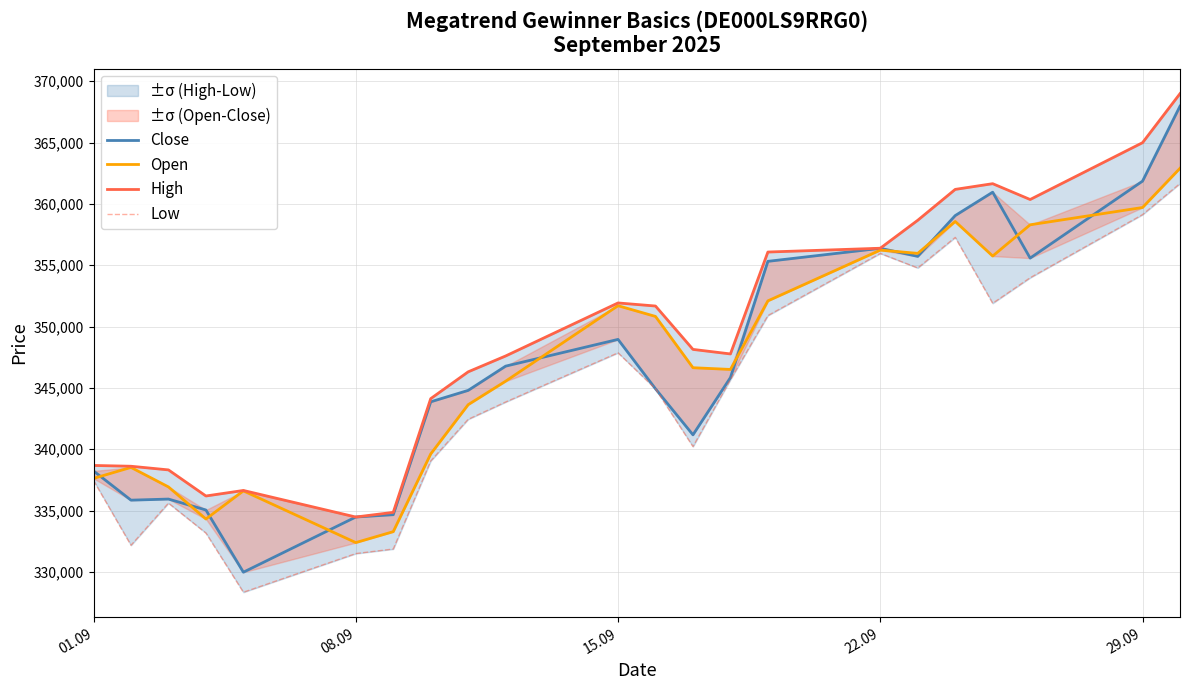

How many interior local peaks does the Low series have?

4